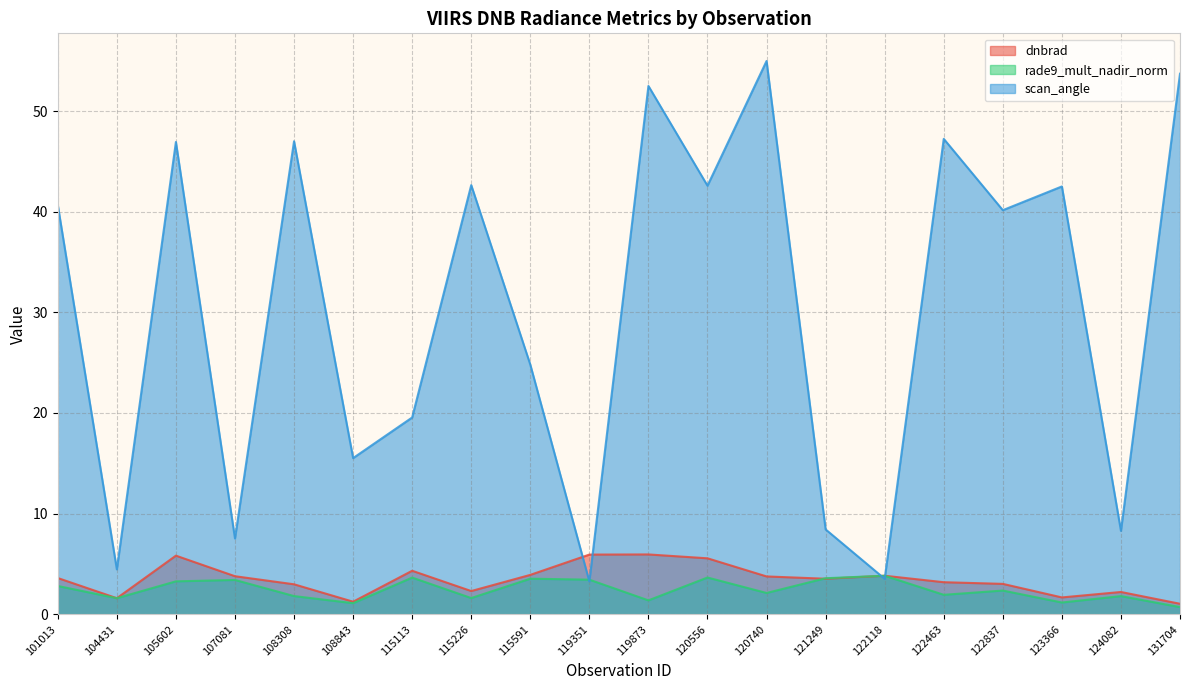

True or false: rade9_mult_nadir_norm has more than 2 points higher than both neighbors.

True